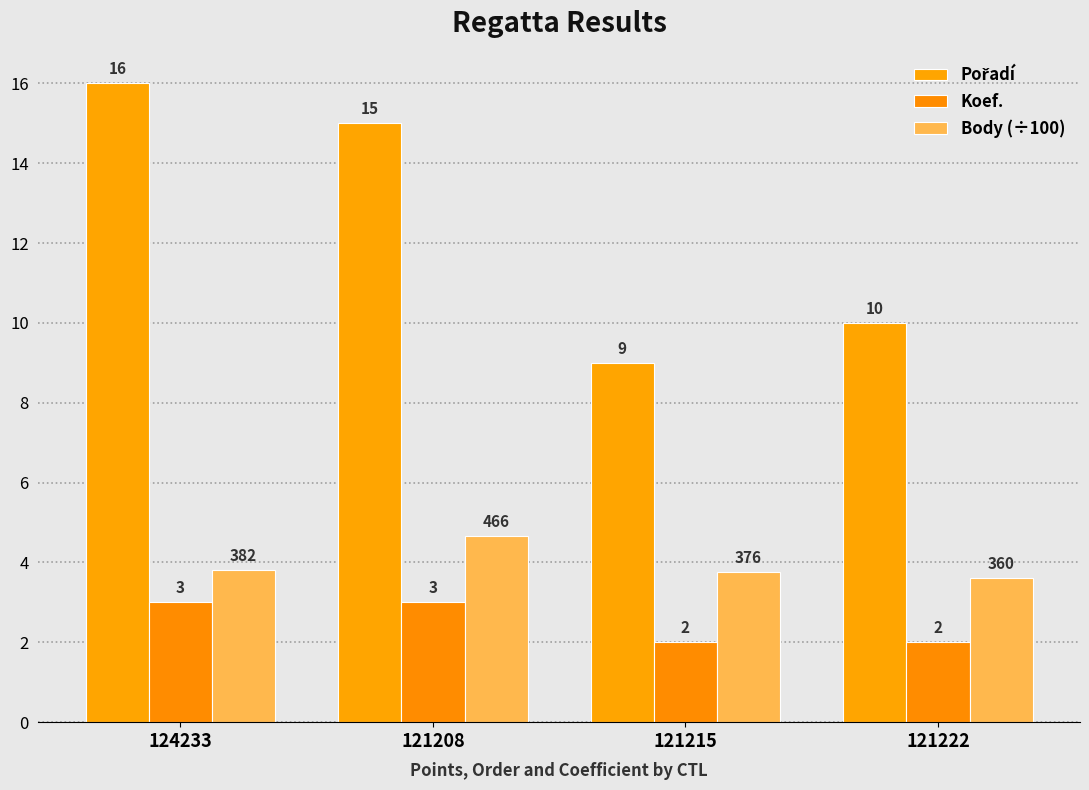

Reading right to left, extract all data points from this chart.

Pořadí: 121222=10.0	121215=9.0	121208=15.0	124233=16.0
Koef.: 121222=2.0	121215=2.0	121208=3.0	124233=3.0
Body (÷100): 121222=3.6	121215=3.8	121208=4.7	124233=3.8